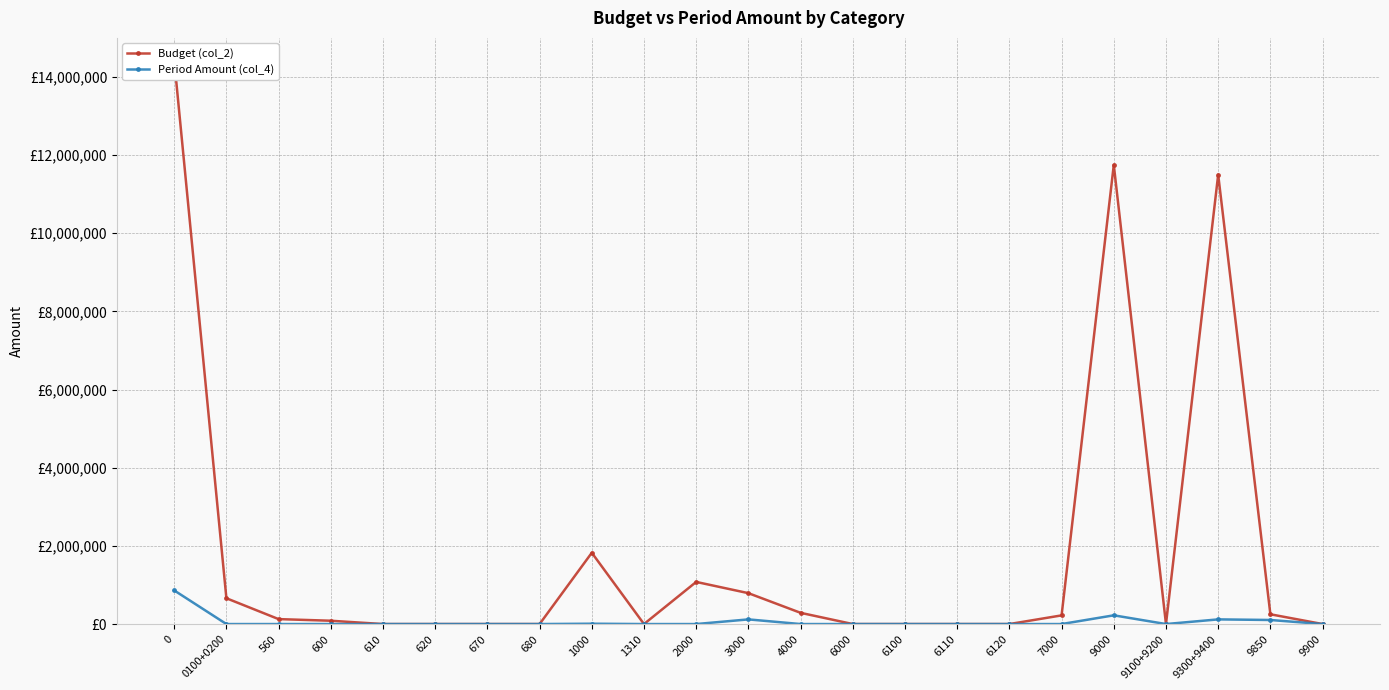

What is the difference between the maximum and minimum values in the Budget (col_2) series?

14429171